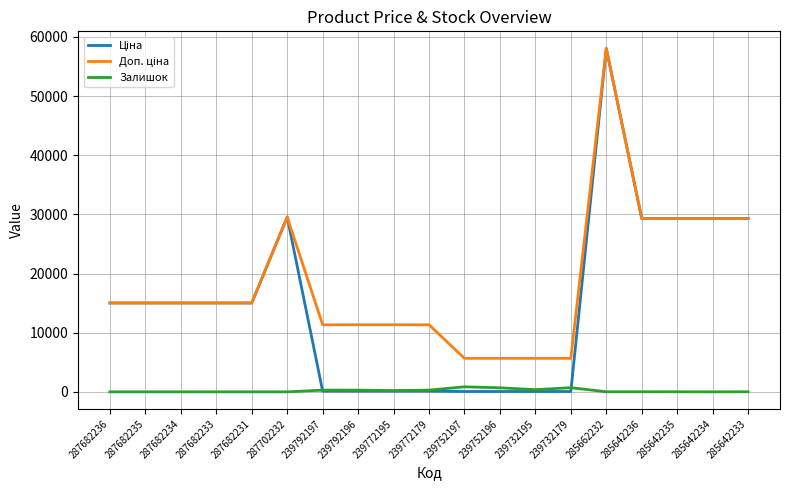

At which category is the sum across all series the highest?

285662232